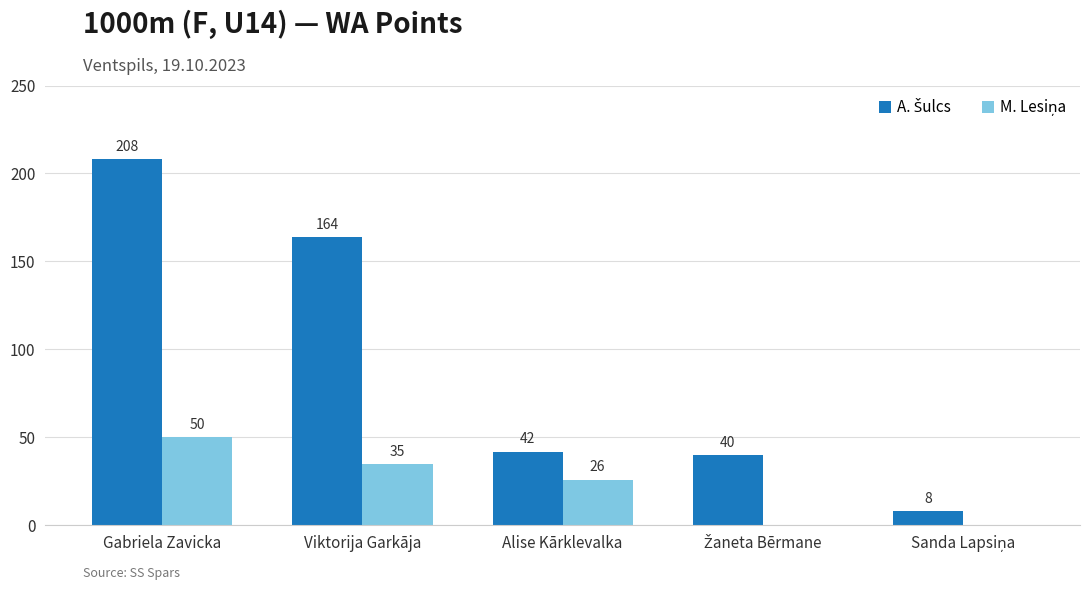

What is the total value across all series at Viktorija Garkāja?

199